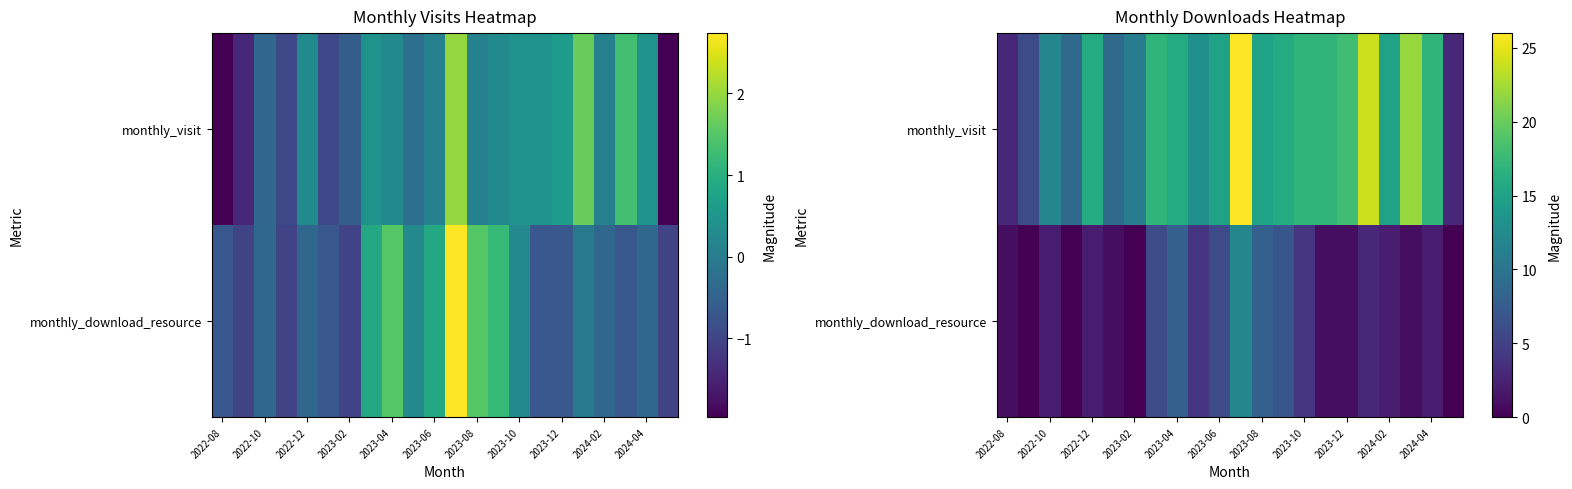

Rank the series by their maximum value, from highest to lowest.

monthly_visit, monthly_download_resource